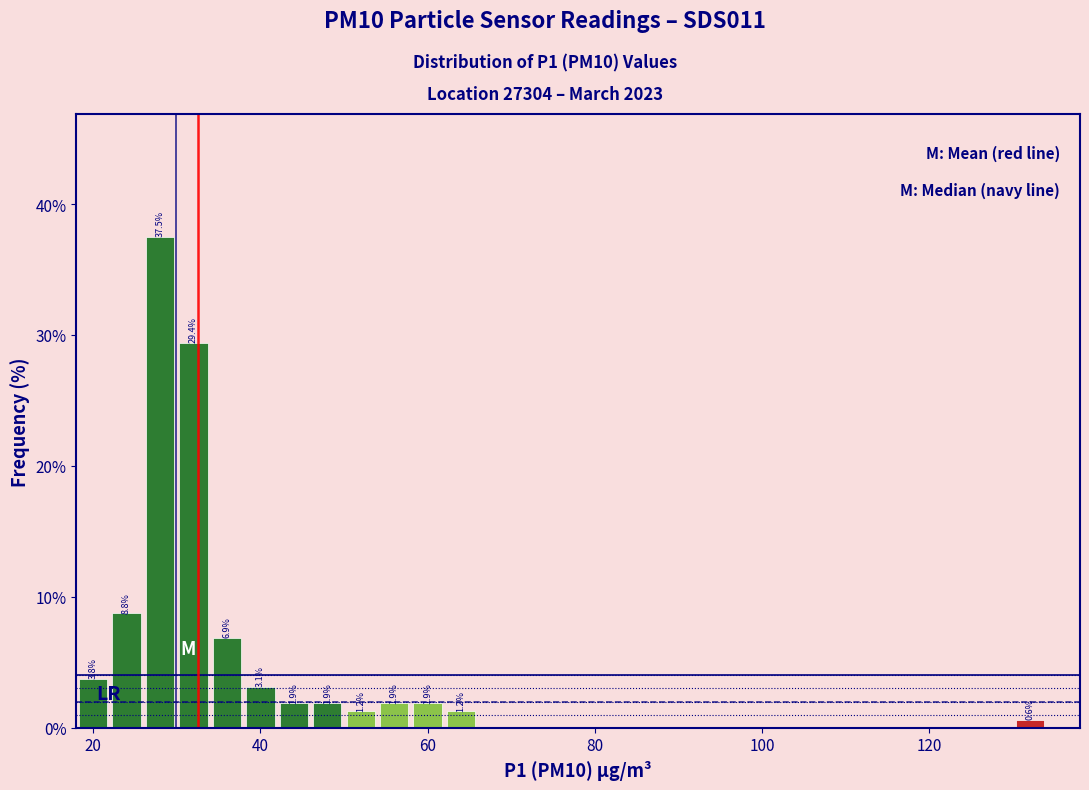

Read against the x-axis, roughly where is the centre of the tallest bar?

28